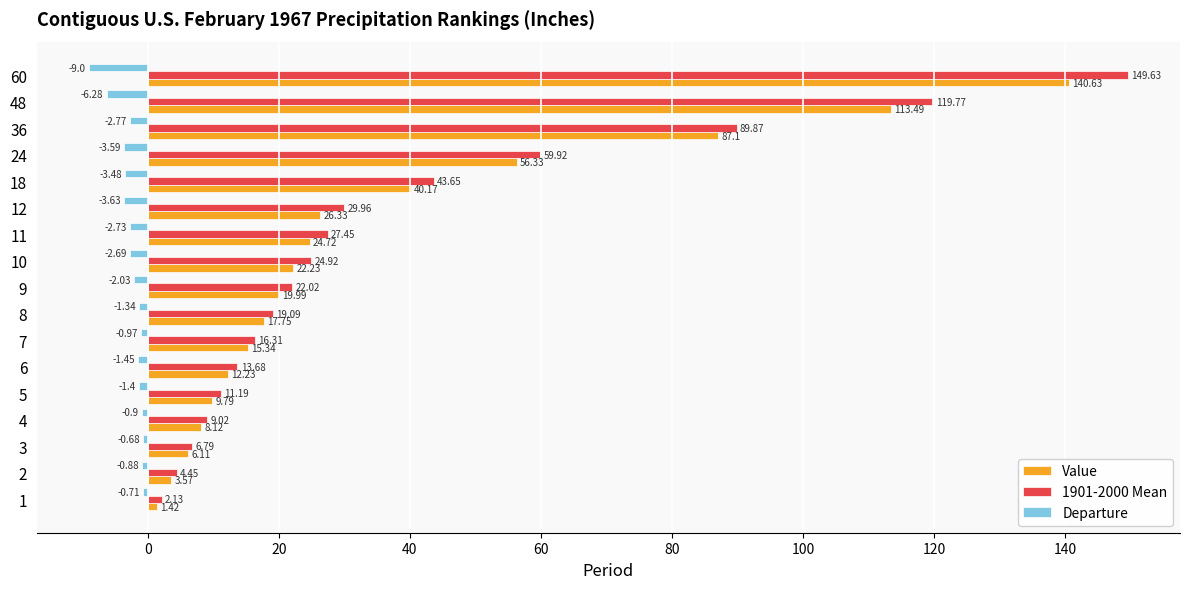

Which category has the lowest value across all series?

60